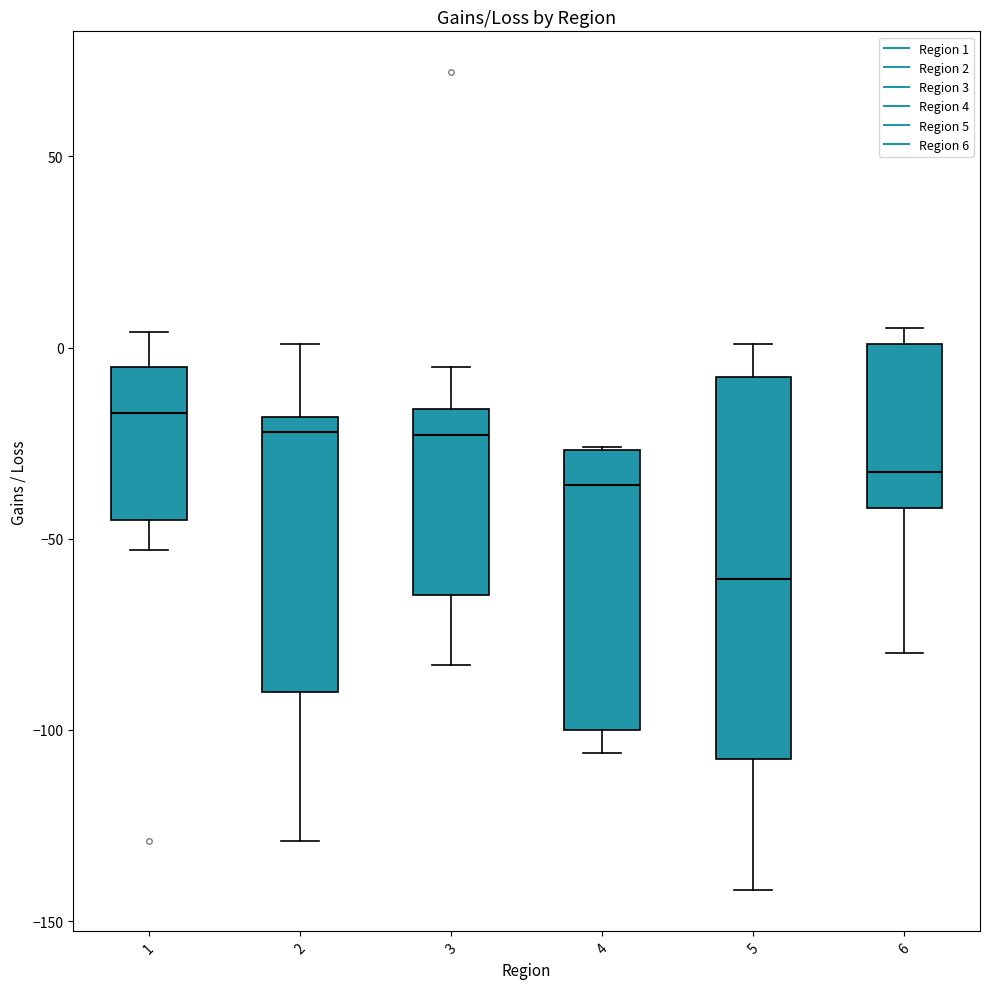

Reading left to right, transcribe this box plot: for each box, give where its median line is, the range the box spans, and where its two whiskers end, as read against the y-axis. The values are not printed on the chart, so give them approximately, as read against the axis.

1: median -15, box -45 to -5, whiskers -55 to 5
2: median -20 (just below the box's upper edge), box -90 to -20, whiskers -130 to 0
3: median -25, box -65 to -15, whiskers -85 to -5
4: median -35, box -100 to -25, whiskers -105 to -25
5: median -60, box -105 to -10, whiskers -140 to 0
6: median -30, box -40 to 0, whiskers -80 to 5